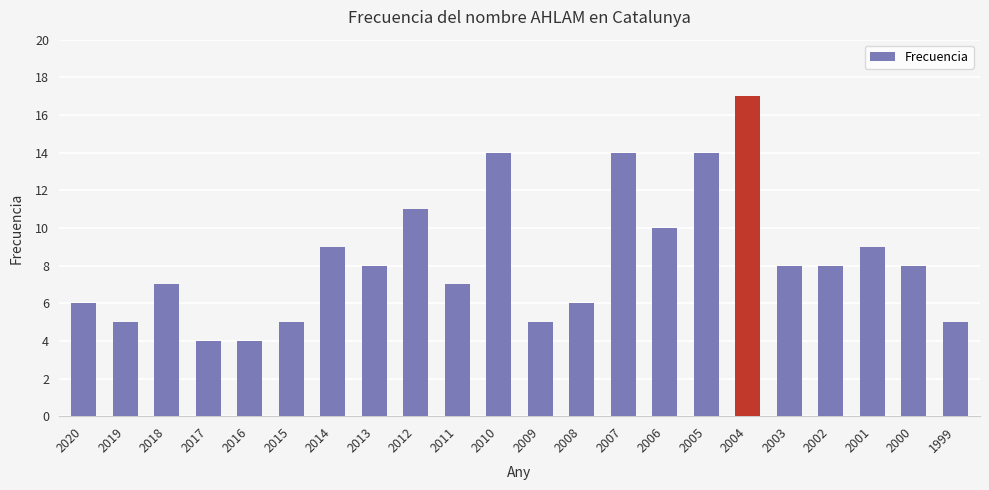

How many categories are shown in the chart?

22